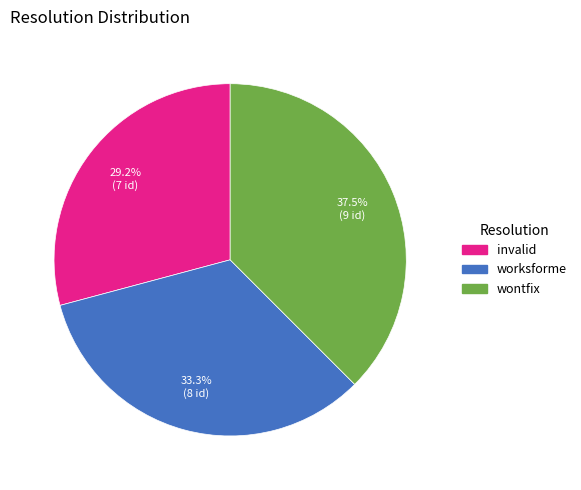

Does invalid account for over 50% of the chart?

No